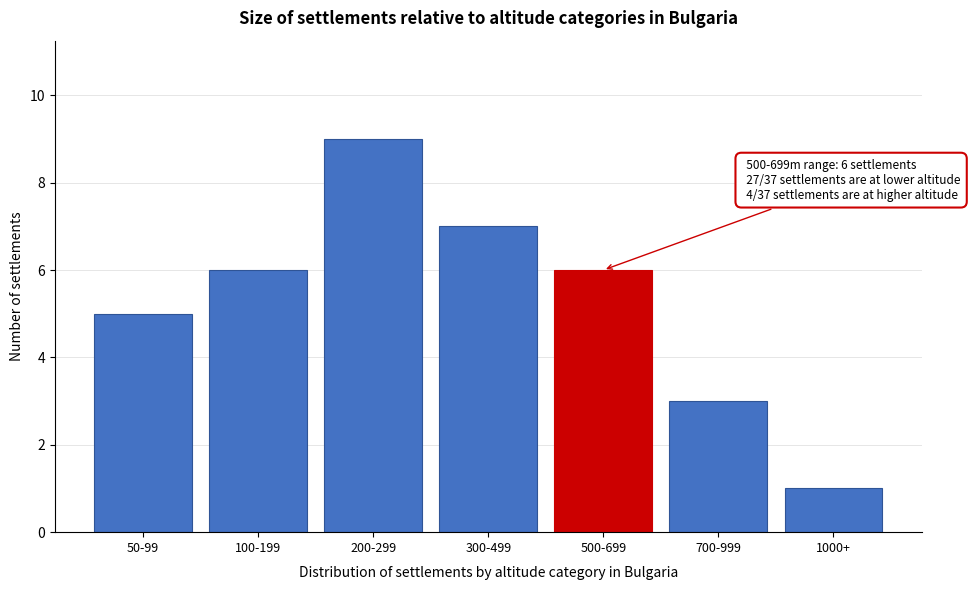

Reading right to left, what are all the values shown in this chart?

1	3	6	7	9	6	5